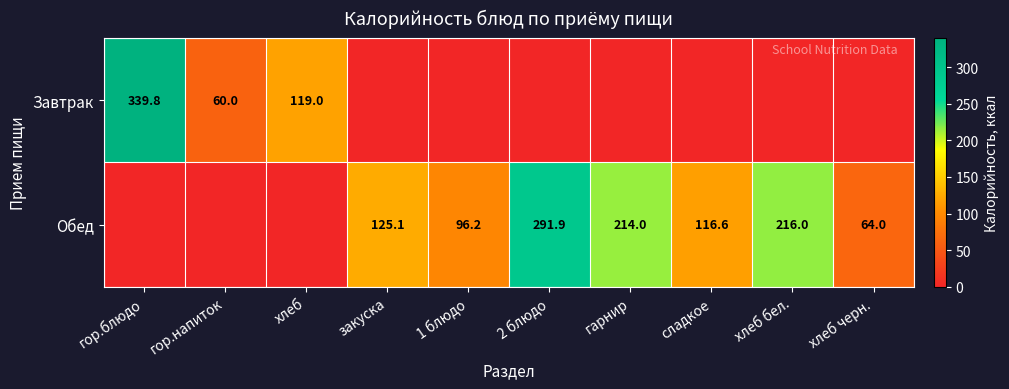

The Завтрак series shows 119.0 at хлеб. True or false?

True